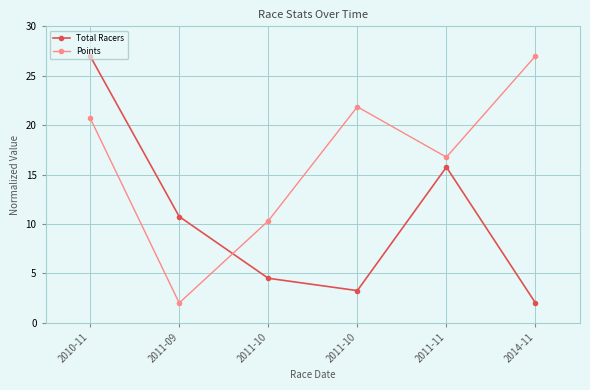

Between 2011-10 and 2011-09, which is larger?

2011-09